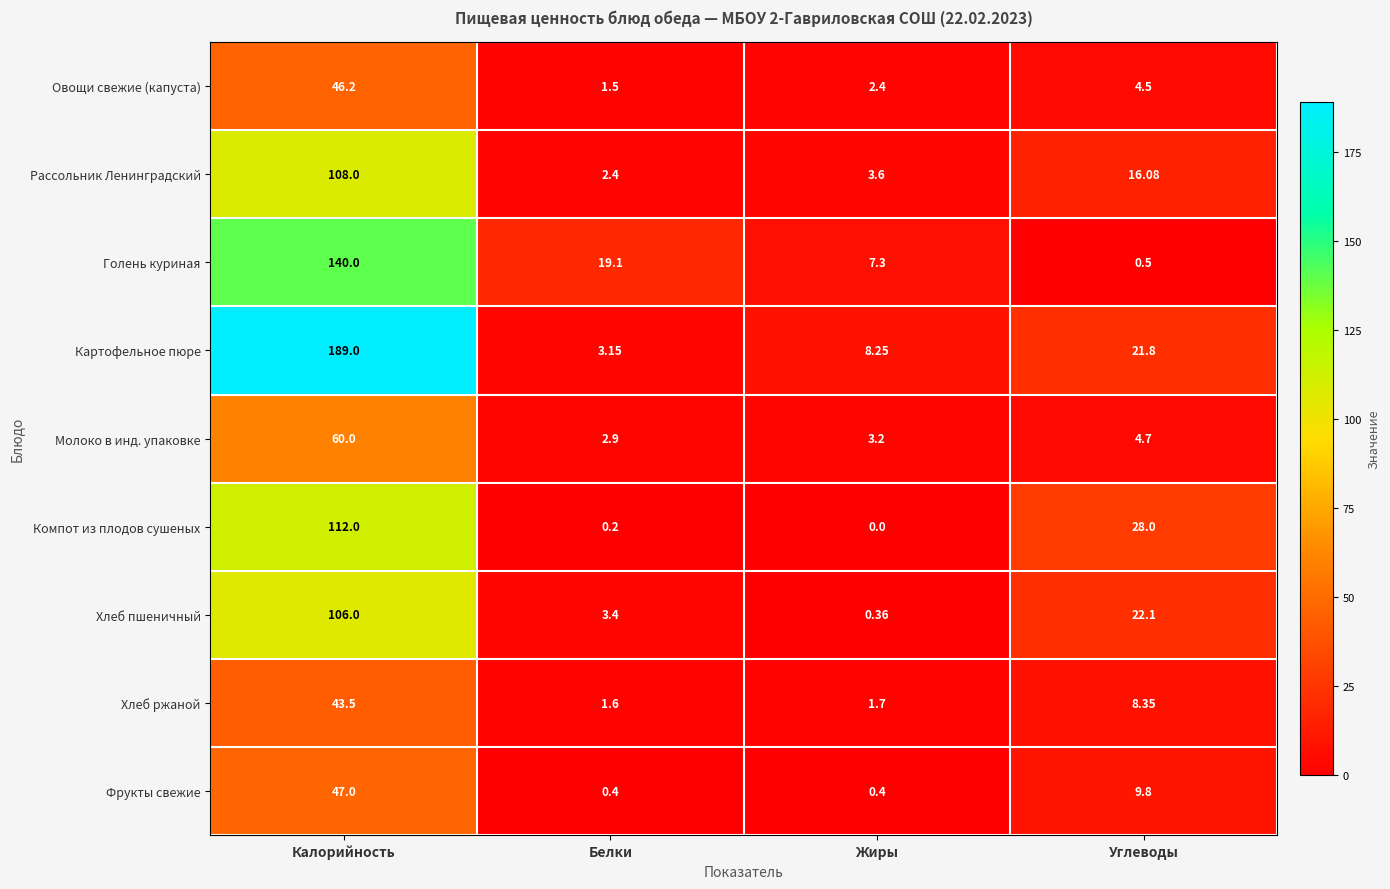

Which series changed the most between Калорийность and Белки?

Картофельное пюре